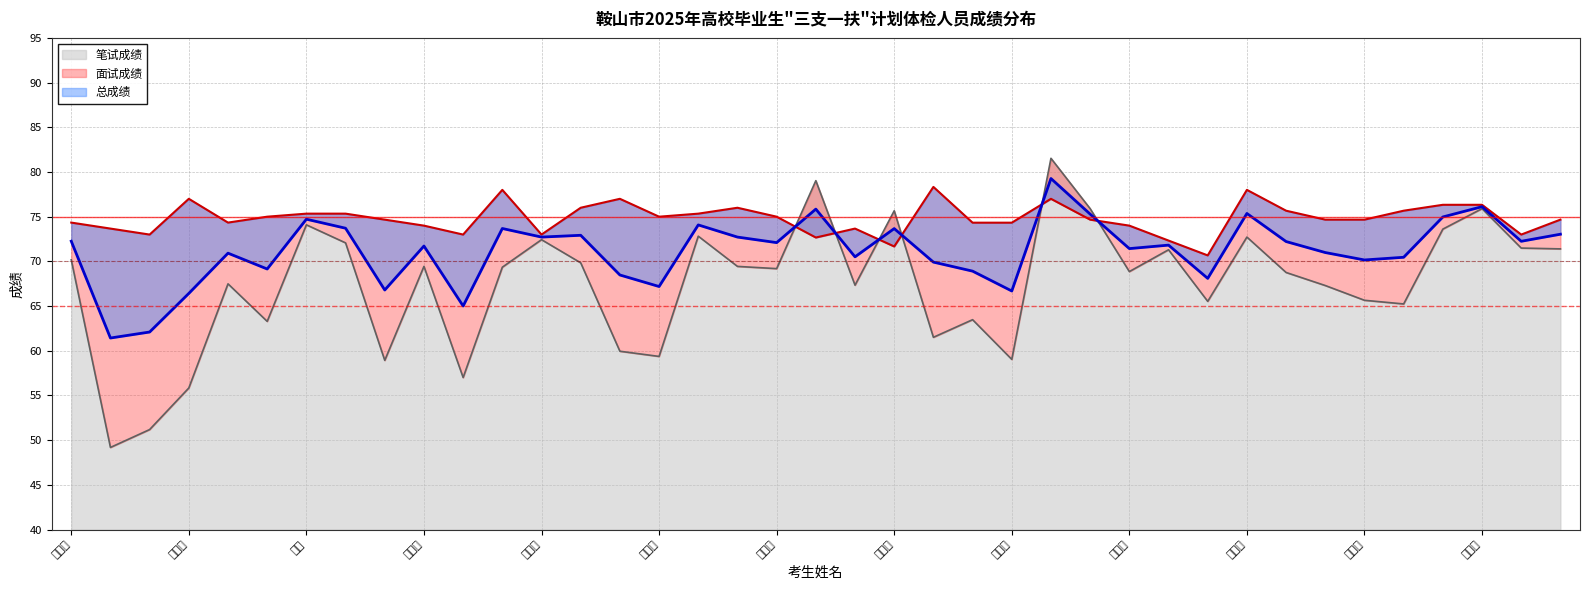

What is the total value across all series at 纪慧瑶?

199.3